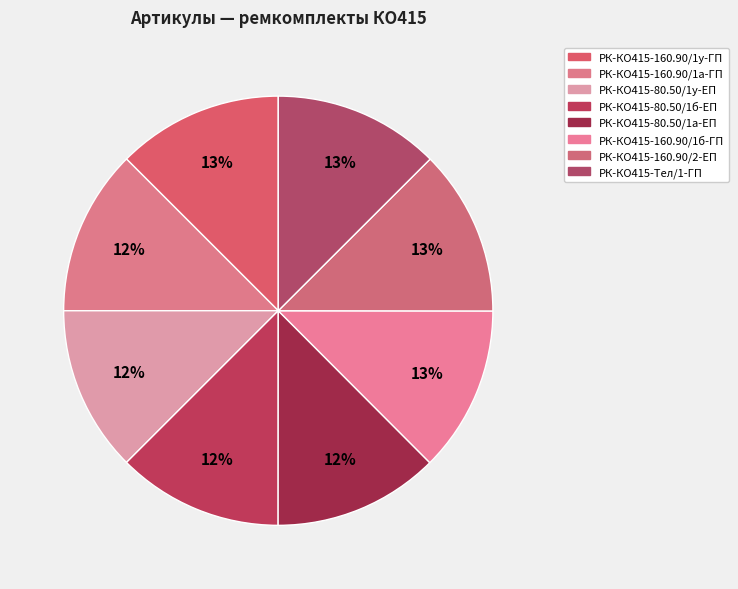

To the nearest percent, what portion does РК-КО415-160.90/1а-ГП represent?

12%